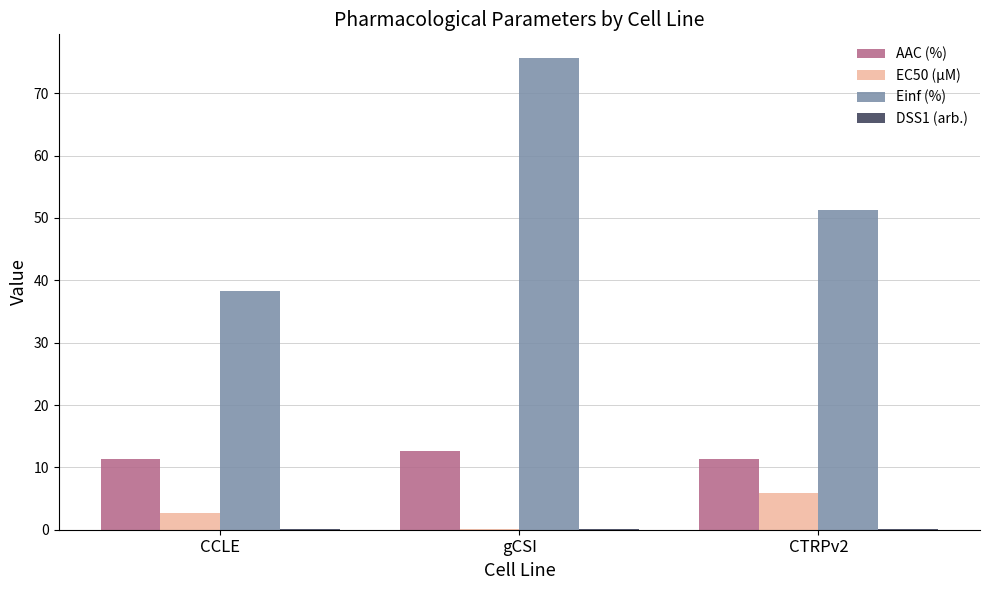

How many groups of bars are there?

3